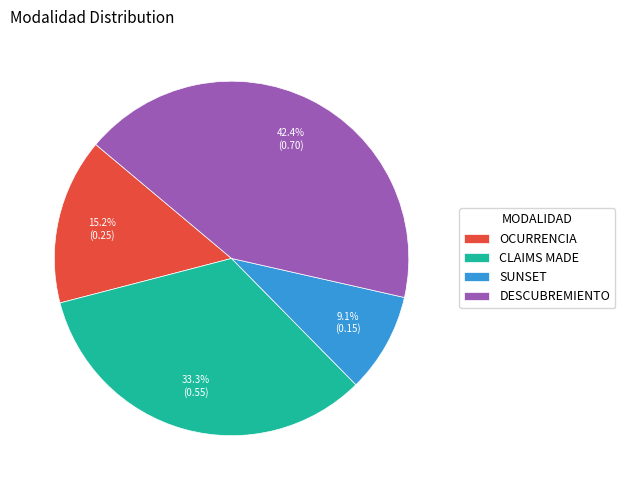

Is there a majority slice in this chart?

No